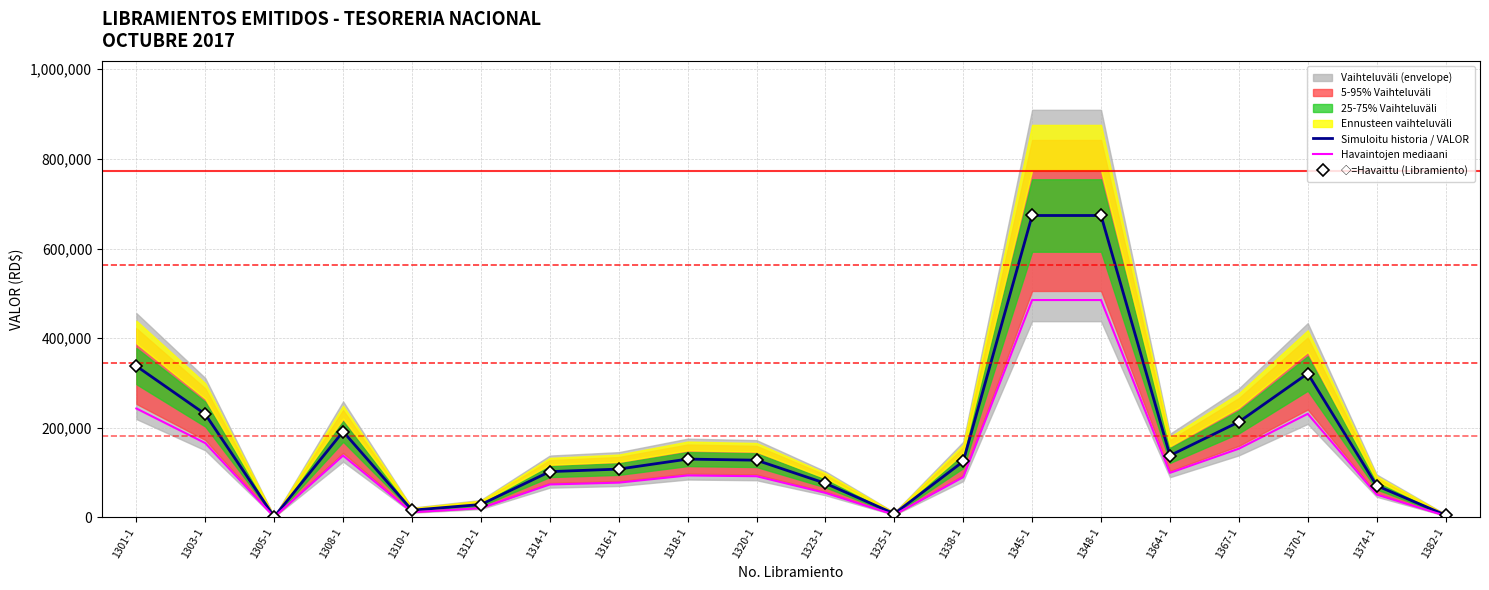

List the labels in order of Simuloitu historia / VALOR value, largest first.

1345-1, 1348-1, 1301-1, 1370-1, 1303-1, 1367-1, 1308-1, 1364-1, 1318-1, 1320-1, 1338-1, 1316-1, 1314-1, 1323-1, 1374-1, 1312-1, 1310-1, 1325-1, 1382-1, 1305-1